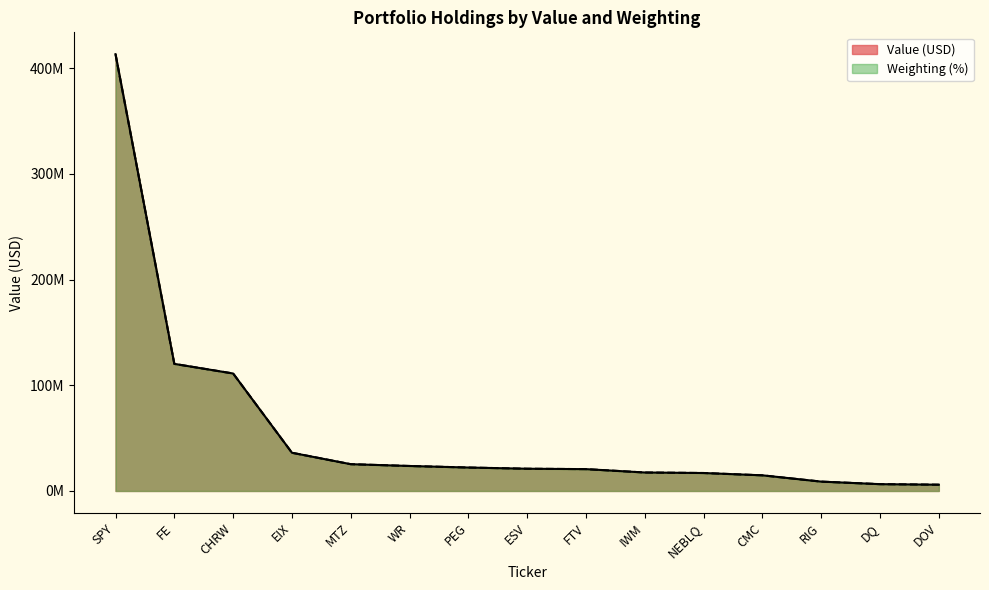

What is the value of the Weighting (%) point at the 9th from the left?

20670654.3